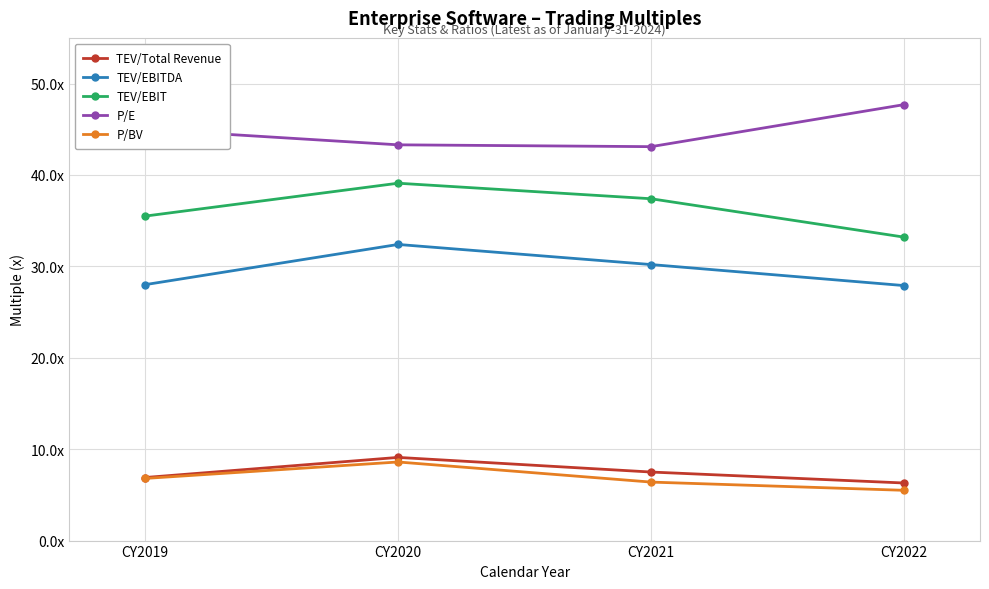

Is the value of TEV/Total Revenue at CY2021 greater than the value of P/E at CY2019?

No